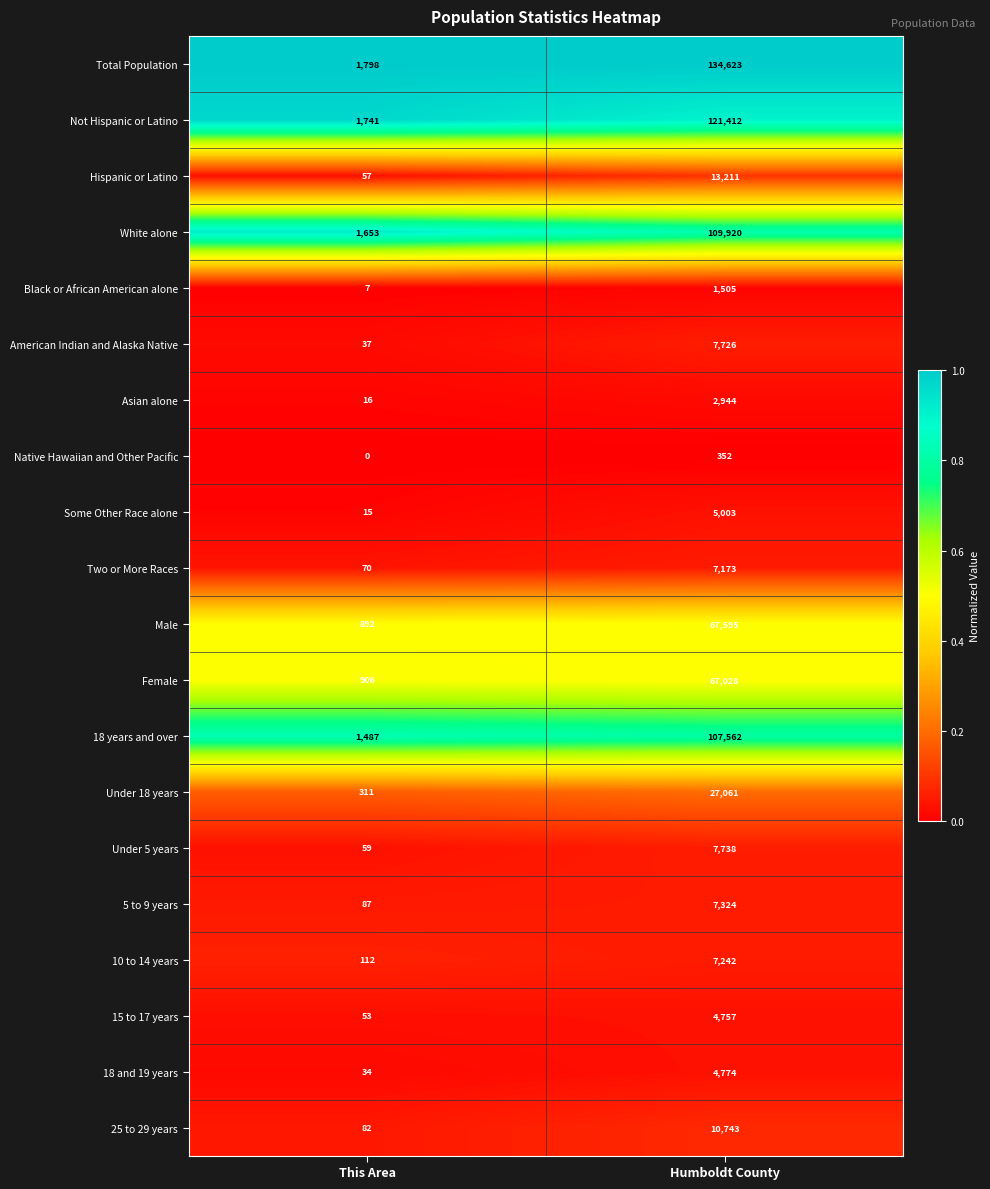

The value of Two or More Races at Humboldt County is 4357. True or false?

False